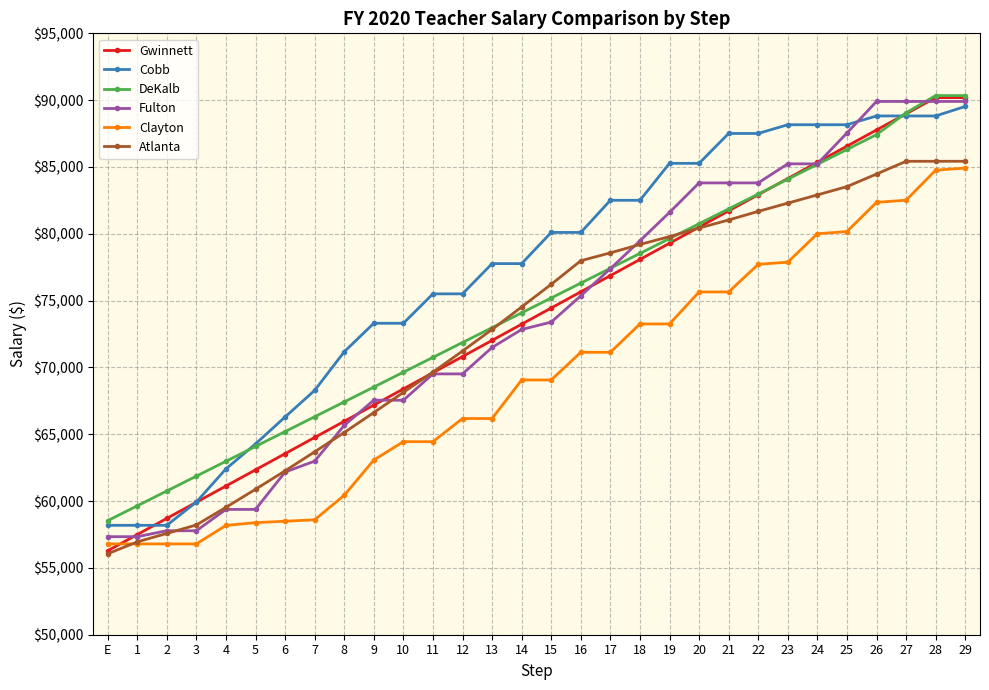

What is the difference between the maximum and minimum values in the Atlanta series?

29370